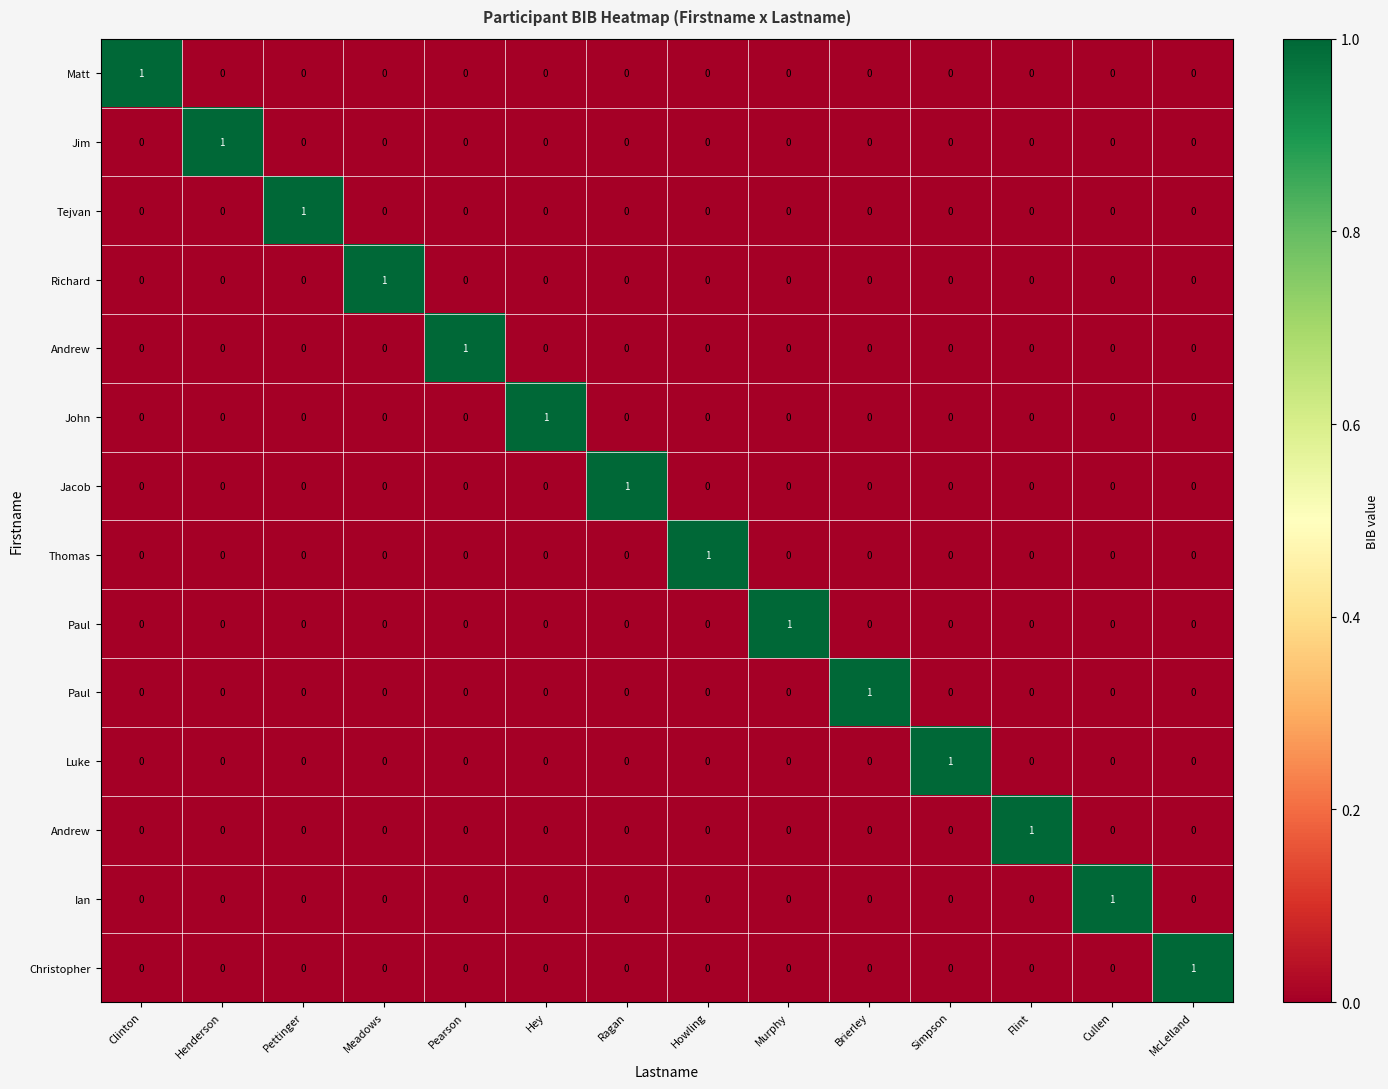

What is the total value across all series at Meadows?

1